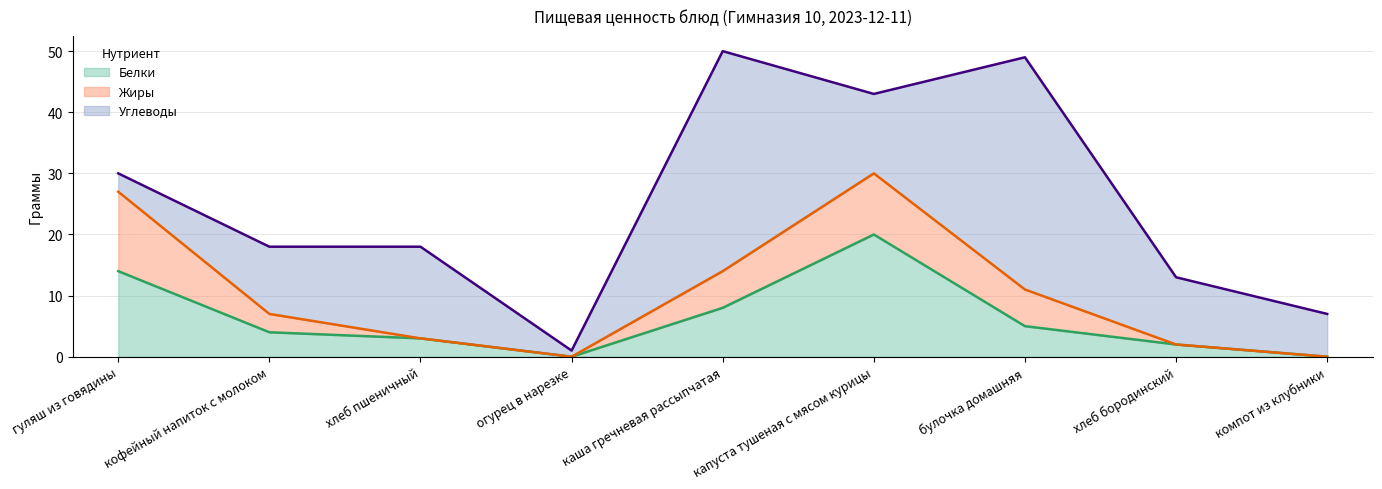

List the series in order of their overall mean, lowest first.

Жиры, Белки, Углеводы